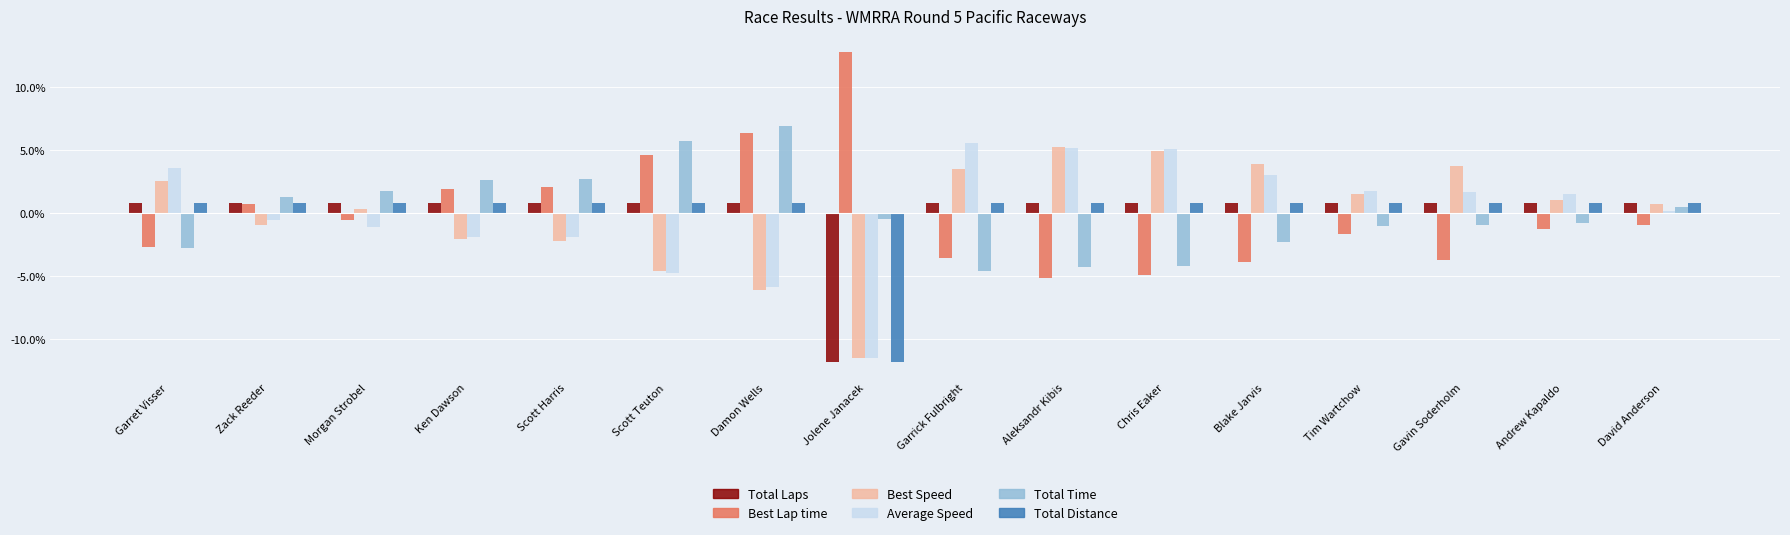

How many data points in Best Lap time are less than 0?

10